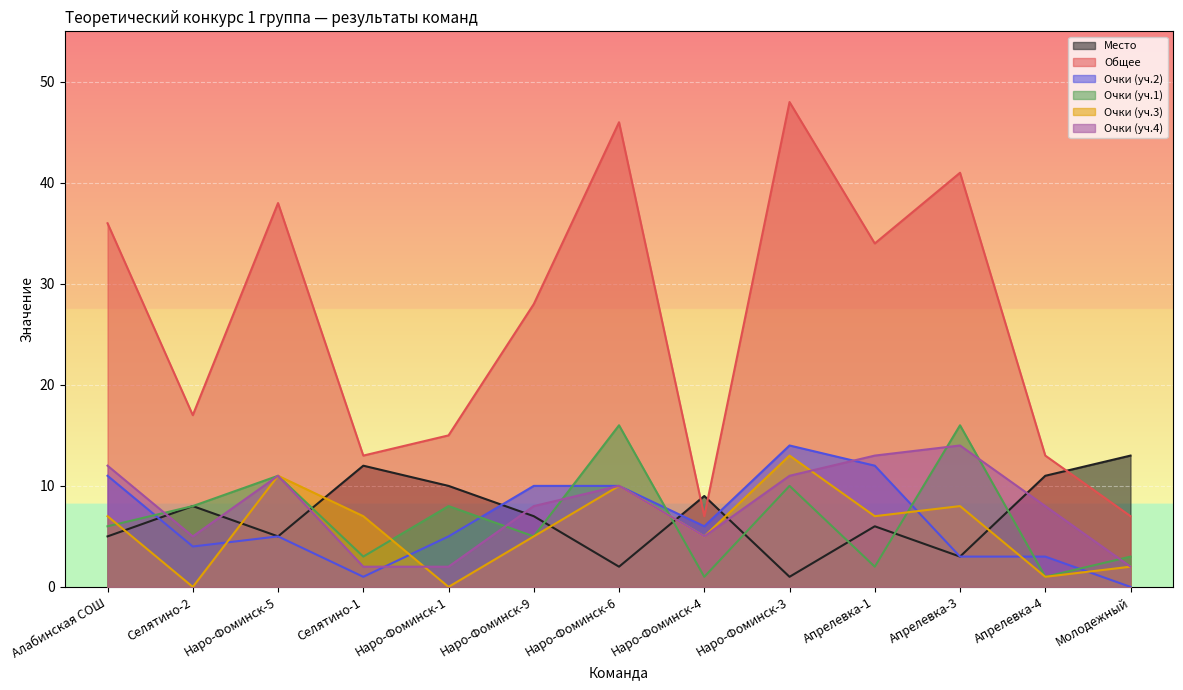

Which category has the highest value in the Место series?

Молодежный